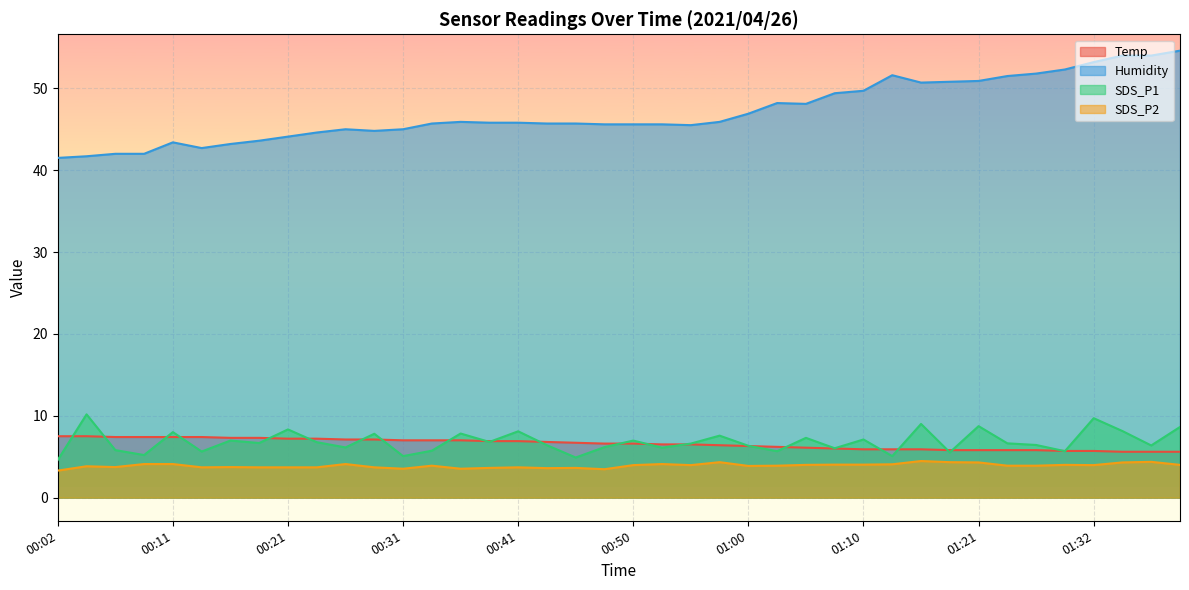

Between 00:02 and 00:19, which series saw the biggest shift?

Humidity